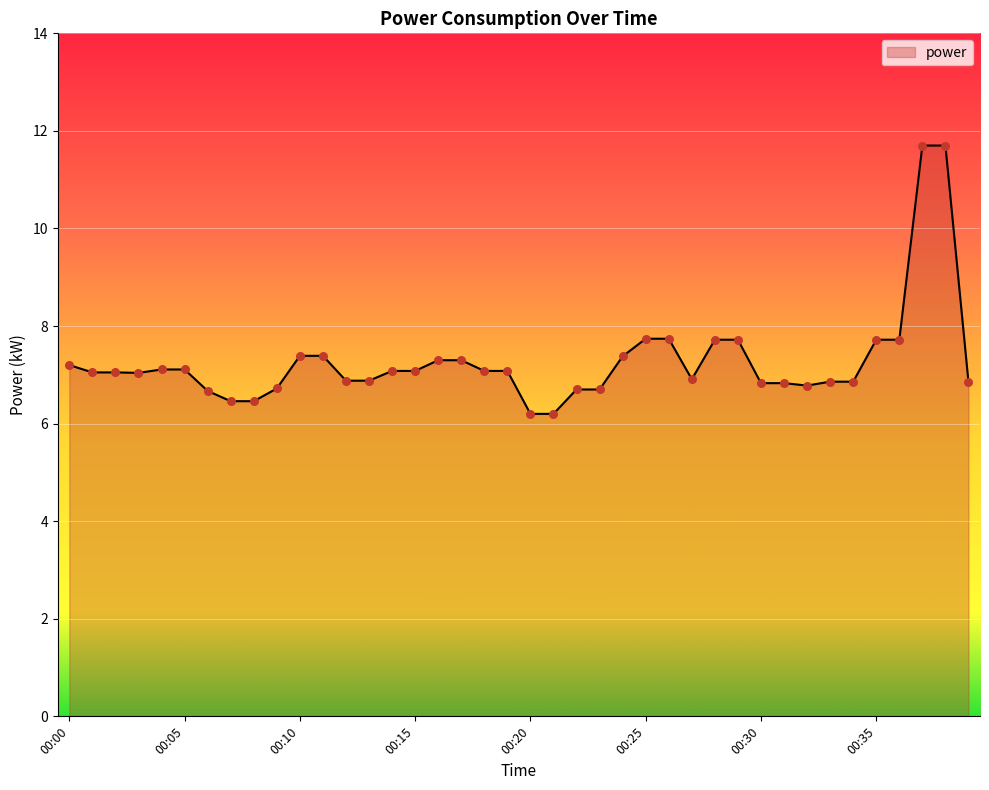

What is the difference between the maximum and minimum values?

5.5